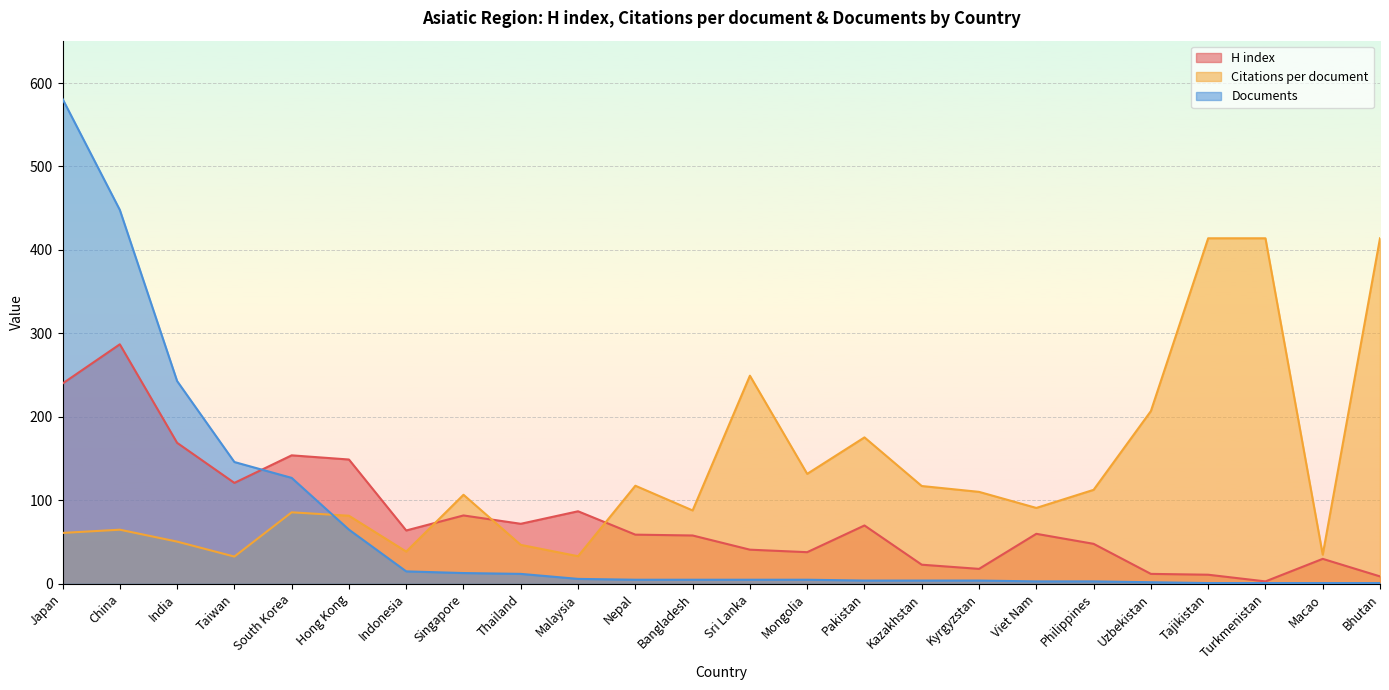

How many values in the Citations per document series exceed 106?

12